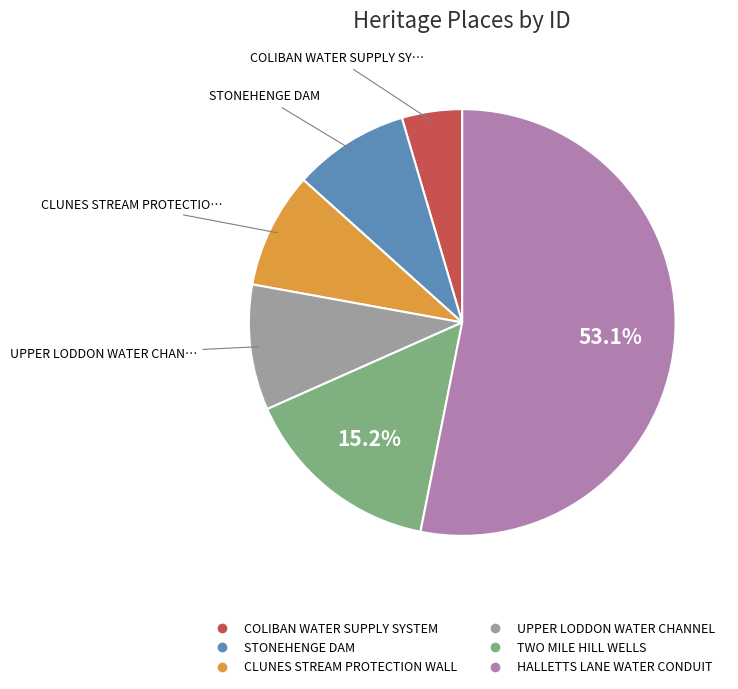

How many slices are in this pie chart?

6